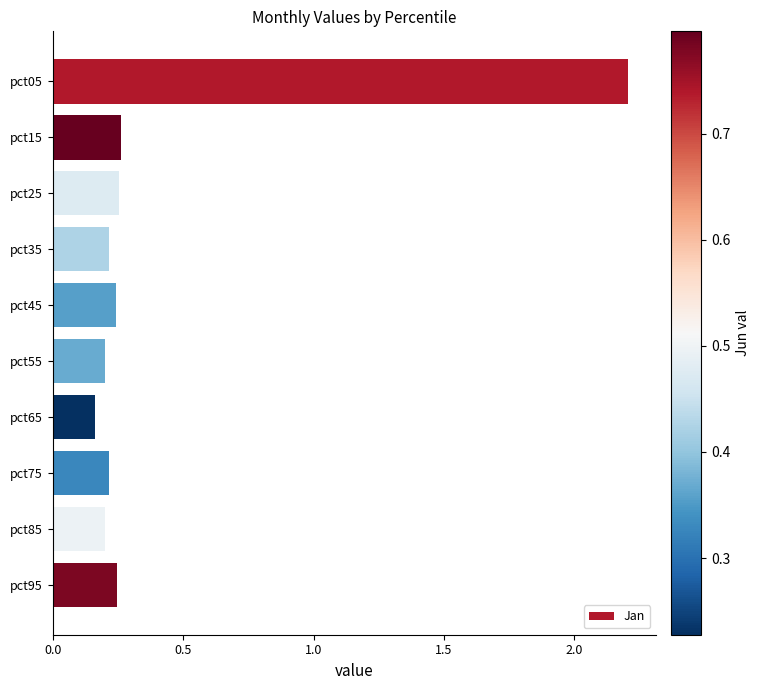

What is the maximum value shown in the chart?

2.2